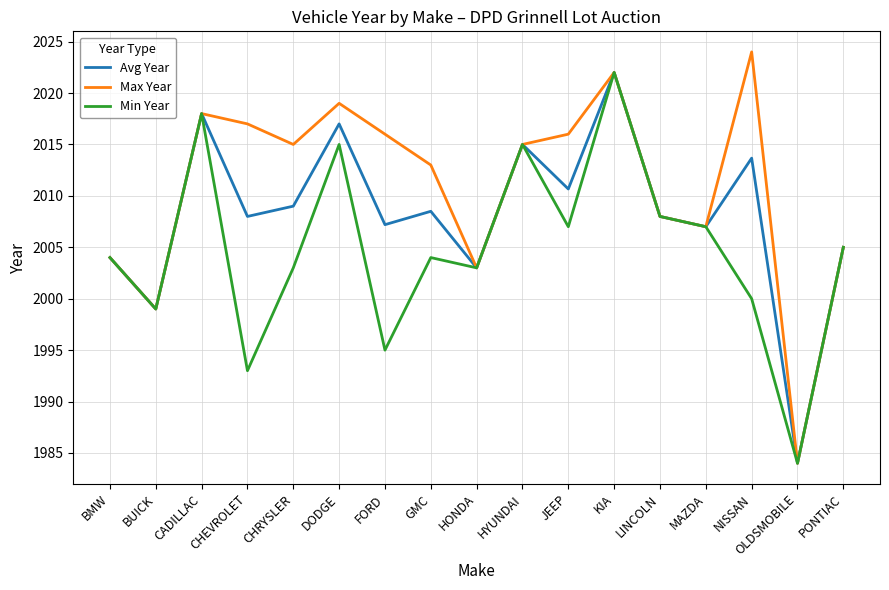

What is the average value of the Avg Year series?

2008.2